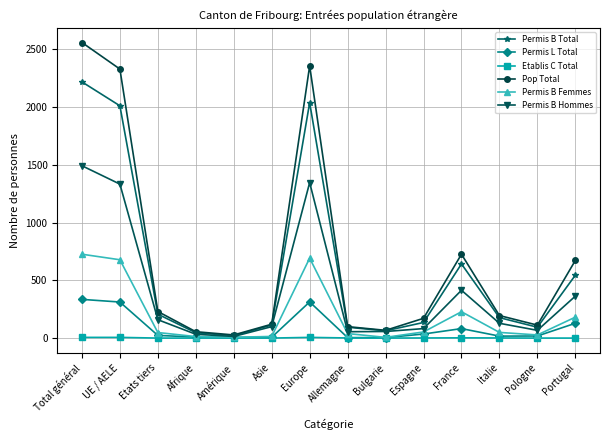

What is the label of the 1st point from the right?

Portugal